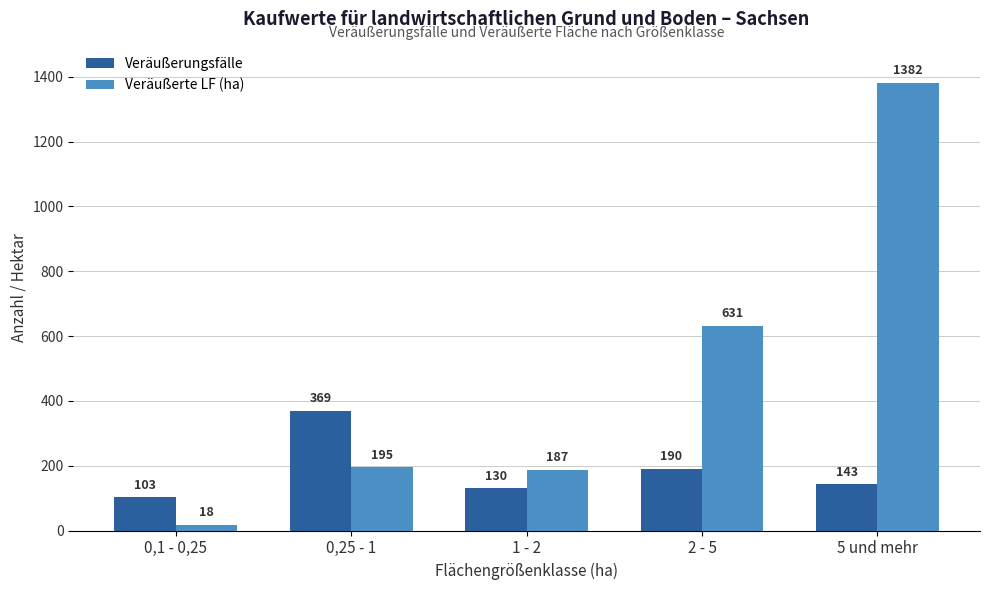

Reading left to right, list all the values displayed in this chart.

Veräußerungsfälle: 103	369	130	190	143
Veräußerte LF (ha): 18	195	187	631	1382